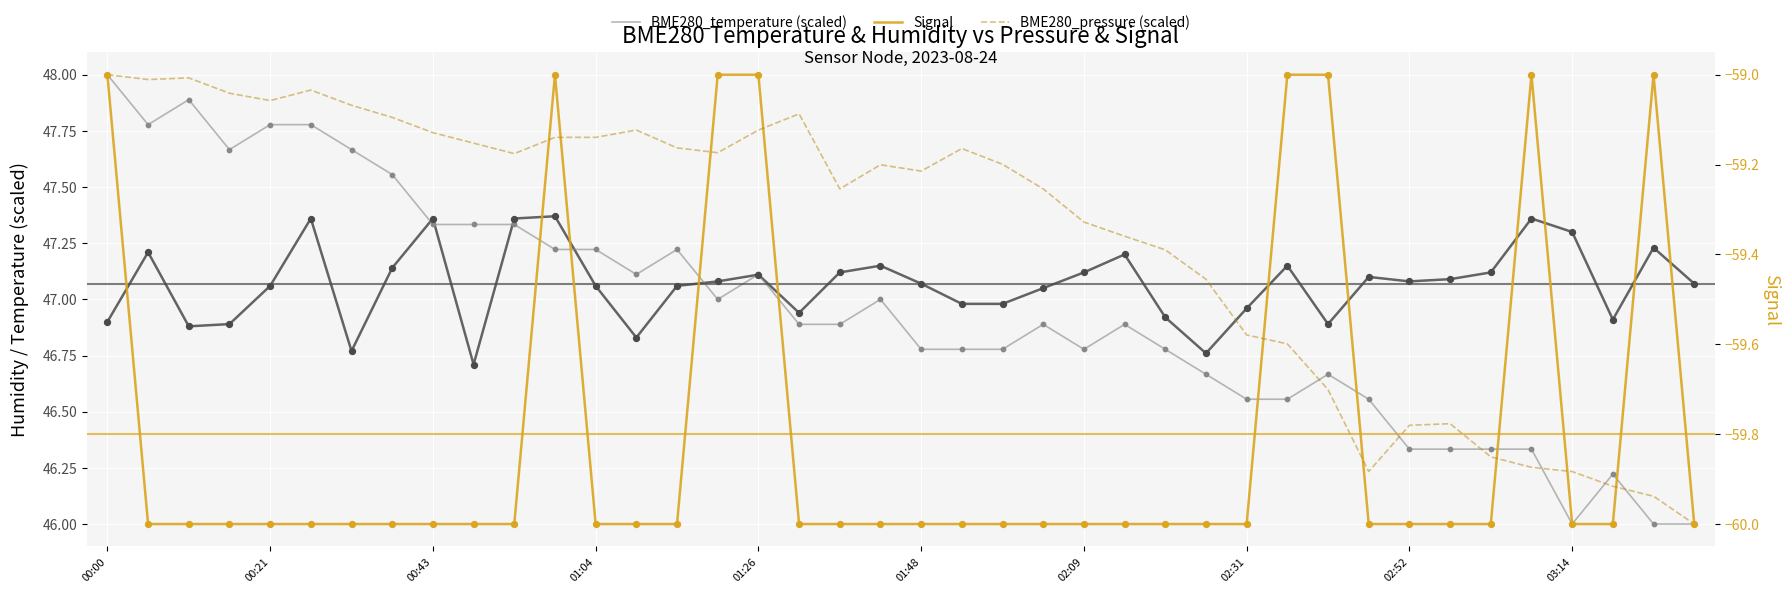

At how many categories does at least one series exceed 35?

40